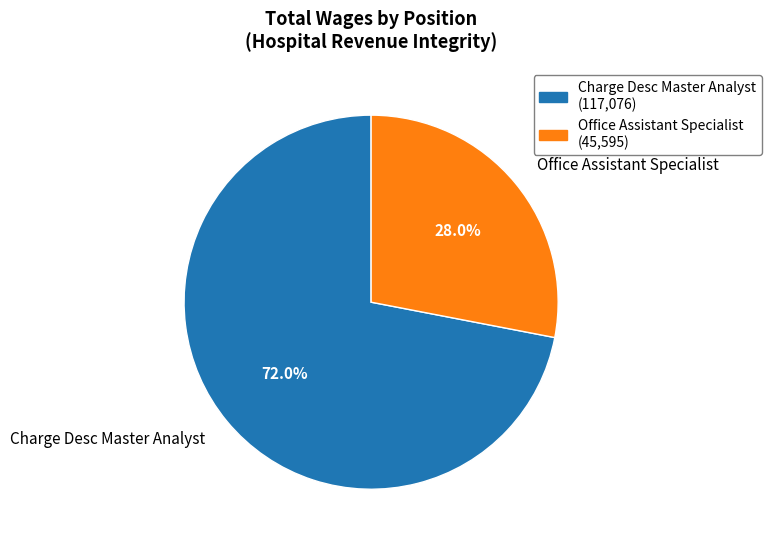

To the nearest percent, what percentage of the pie is Office Assistant Specialist?

28%